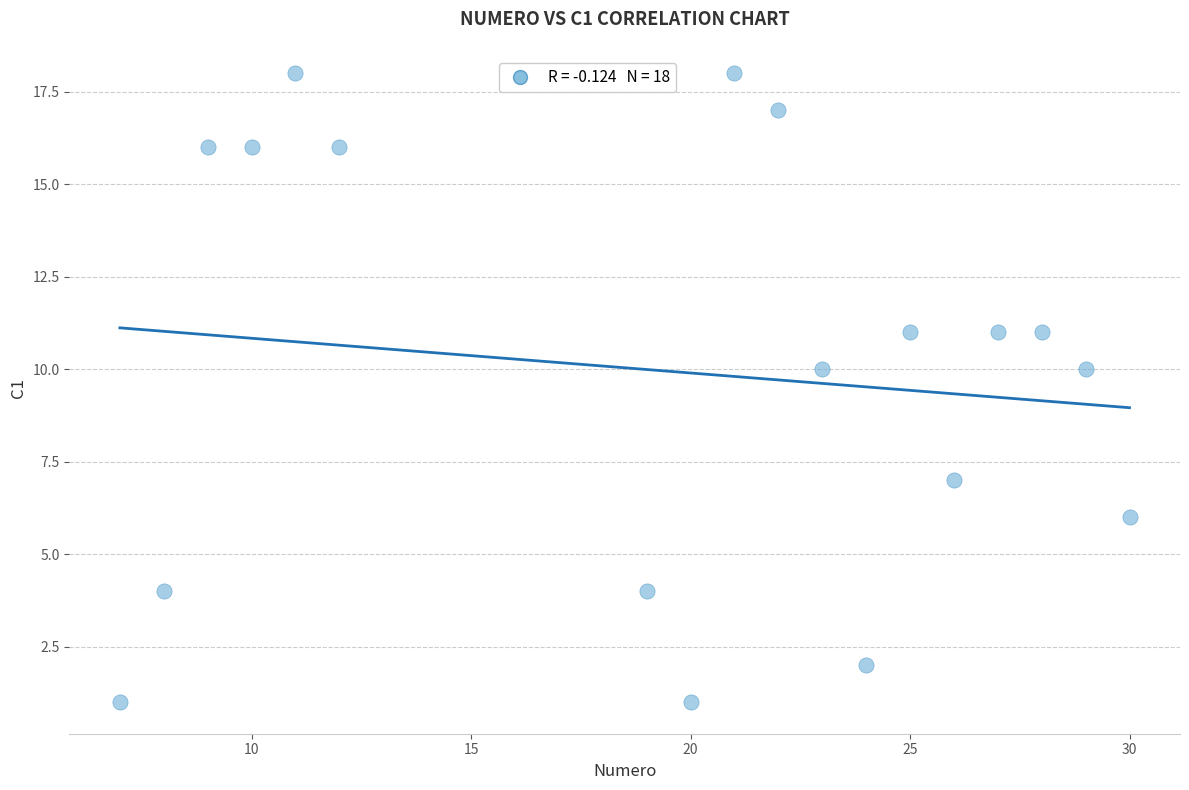

What is the range of X values (max minus min)?

23